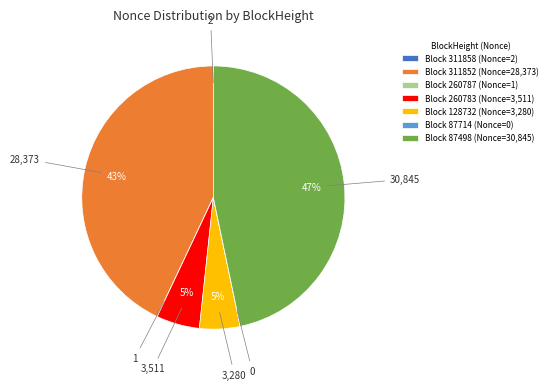

To the nearest percent, what is the difference between the largest and smallest slice percentages?

47%